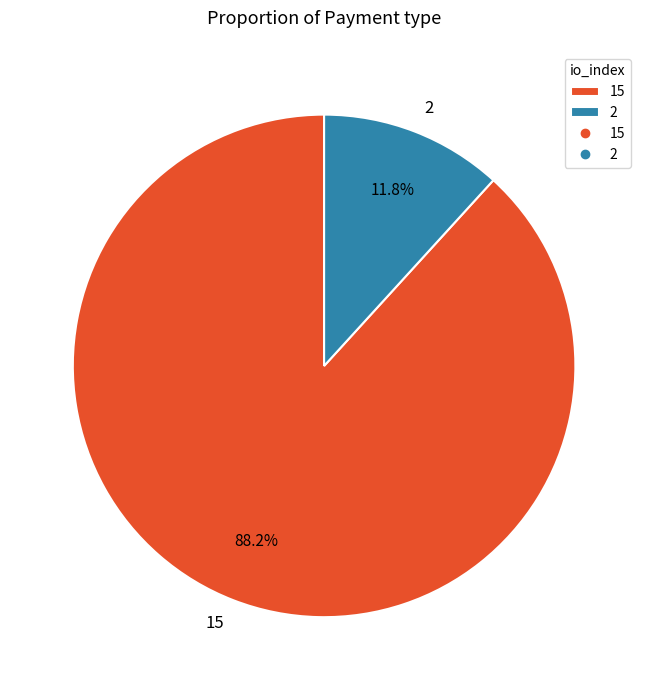

To the nearest percent, what is the difference between the largest and smallest slice percentages?

76%